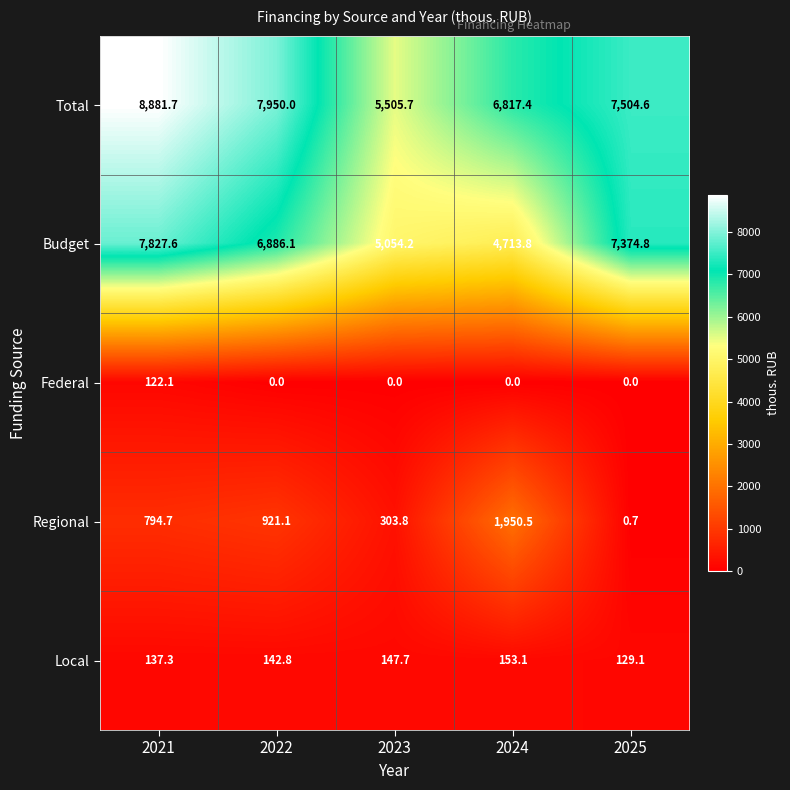

What is the greatest value displayed?

8881.7